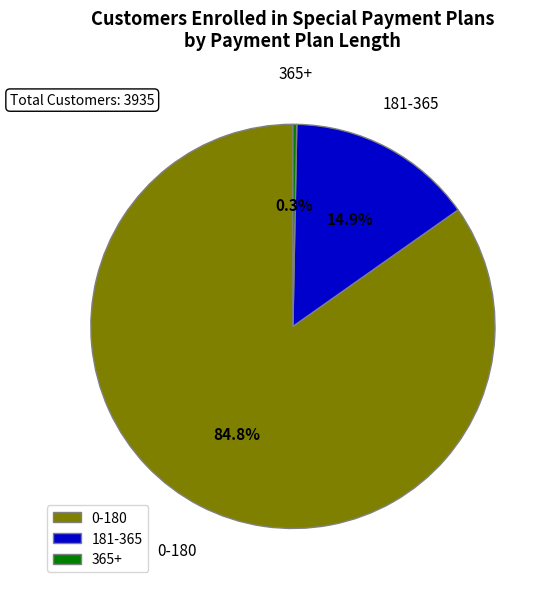

How many segments does this pie chart have?

3